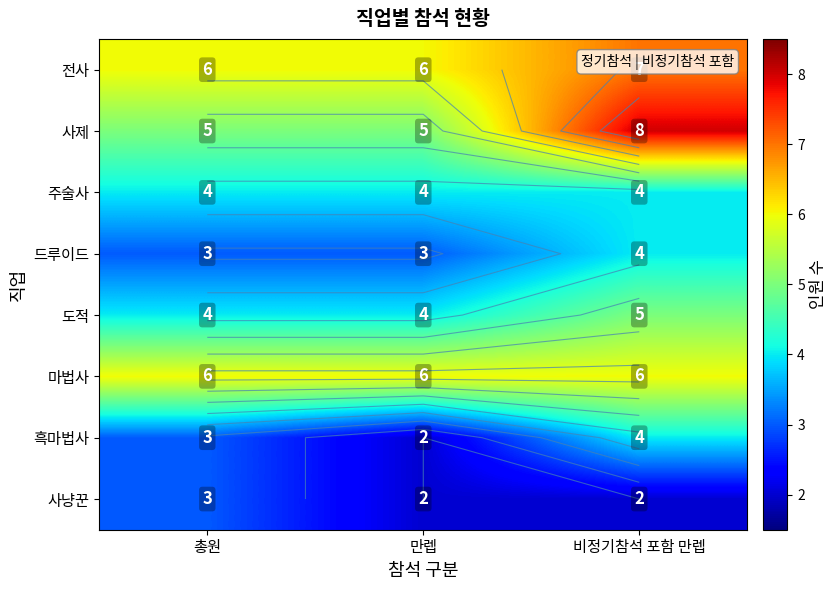

Is it true that 주술사 equals 4 at 만렙?

True